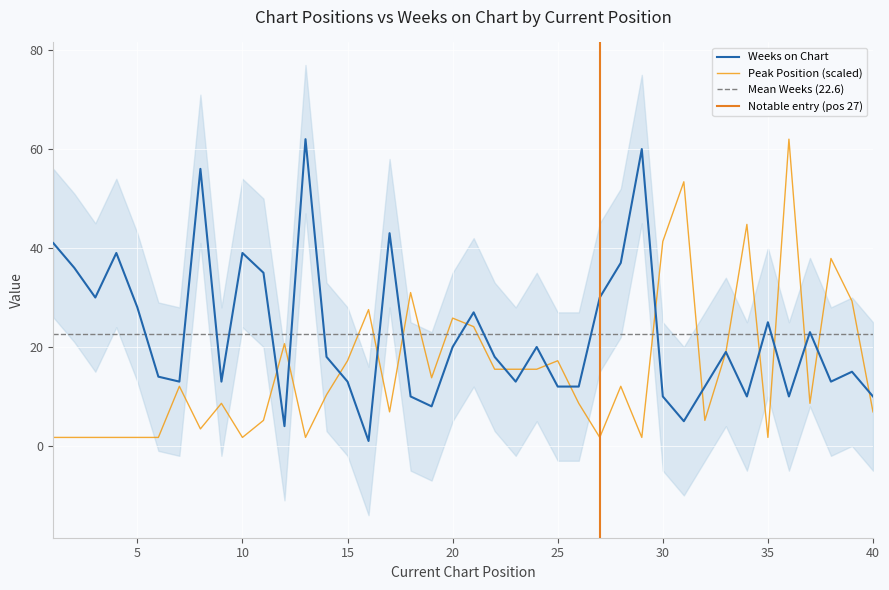

List the series in order of their peak value, highest first.

Peak Position, Weeks on Chart